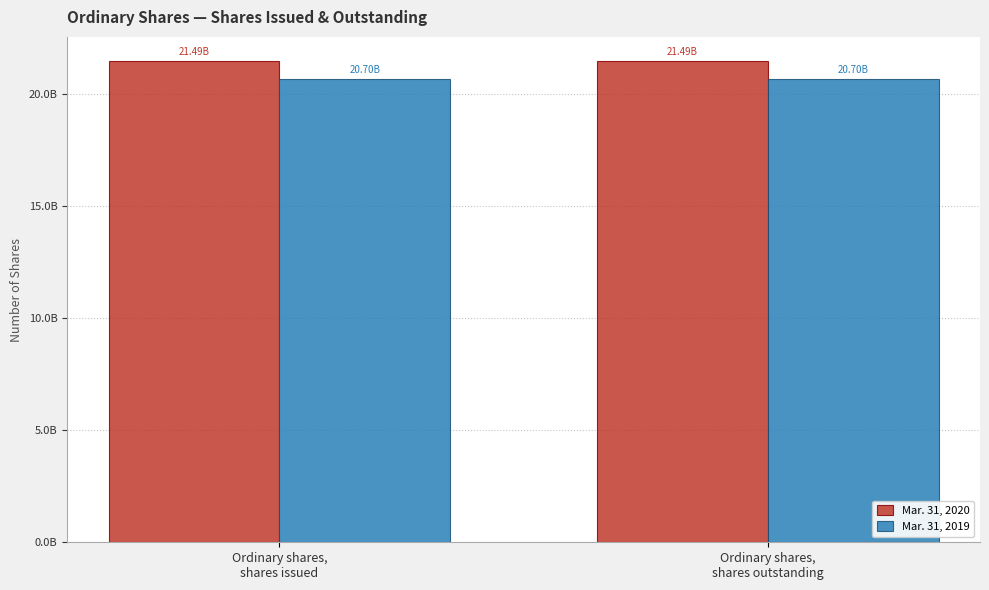

True or false: Mar. 31, 2019 has a value of 30659579093 at Ordinary shares,
shares issued.

False